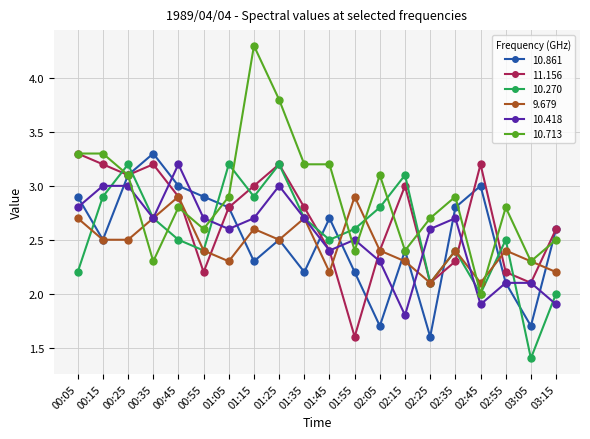

How many interior local valleys does the 10.270 series have?

6